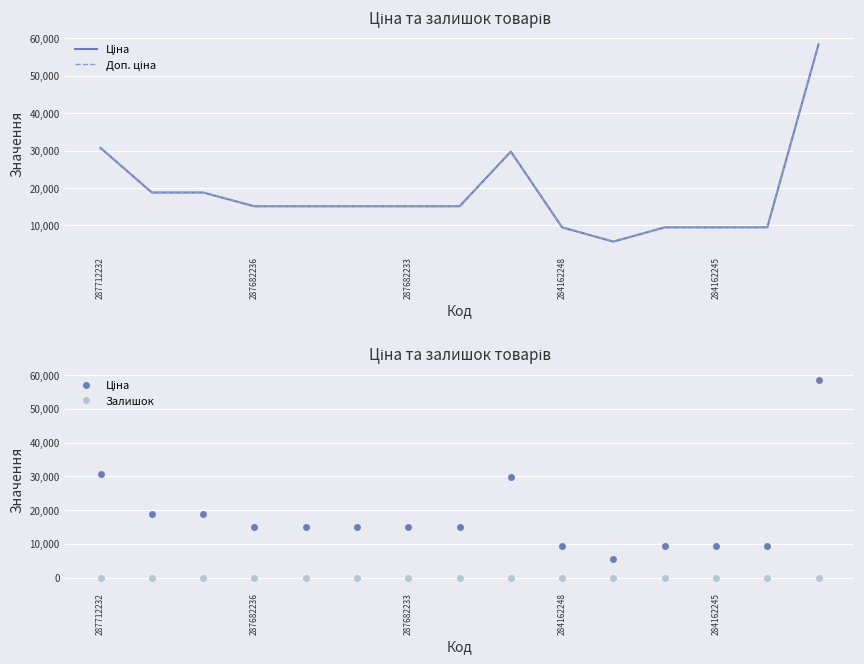

At how many categories does at least one series exceed 56387?

1